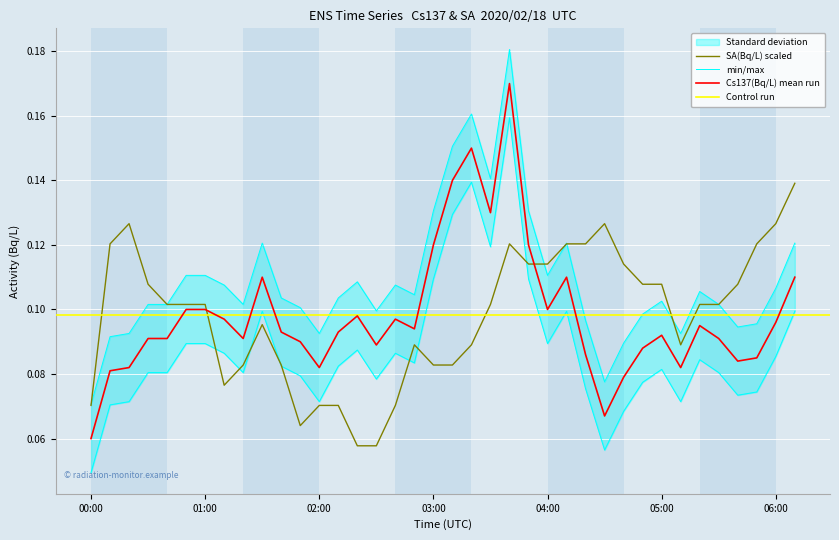

True or false: SA(Bq/L) and Cs137(Bq/L) cross at least once.

True